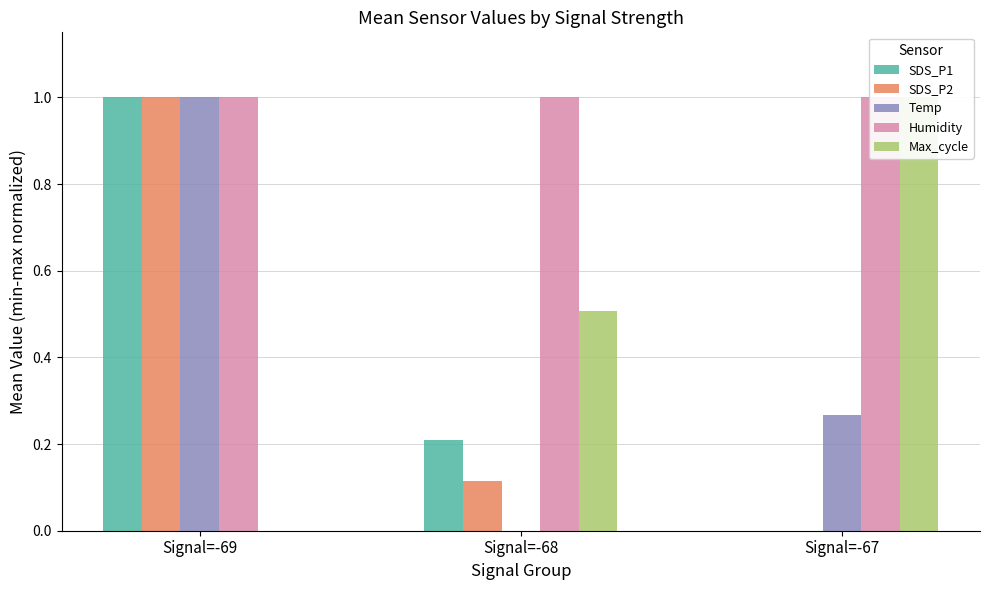

What is the total value across all series at Signal=-69?

4.0